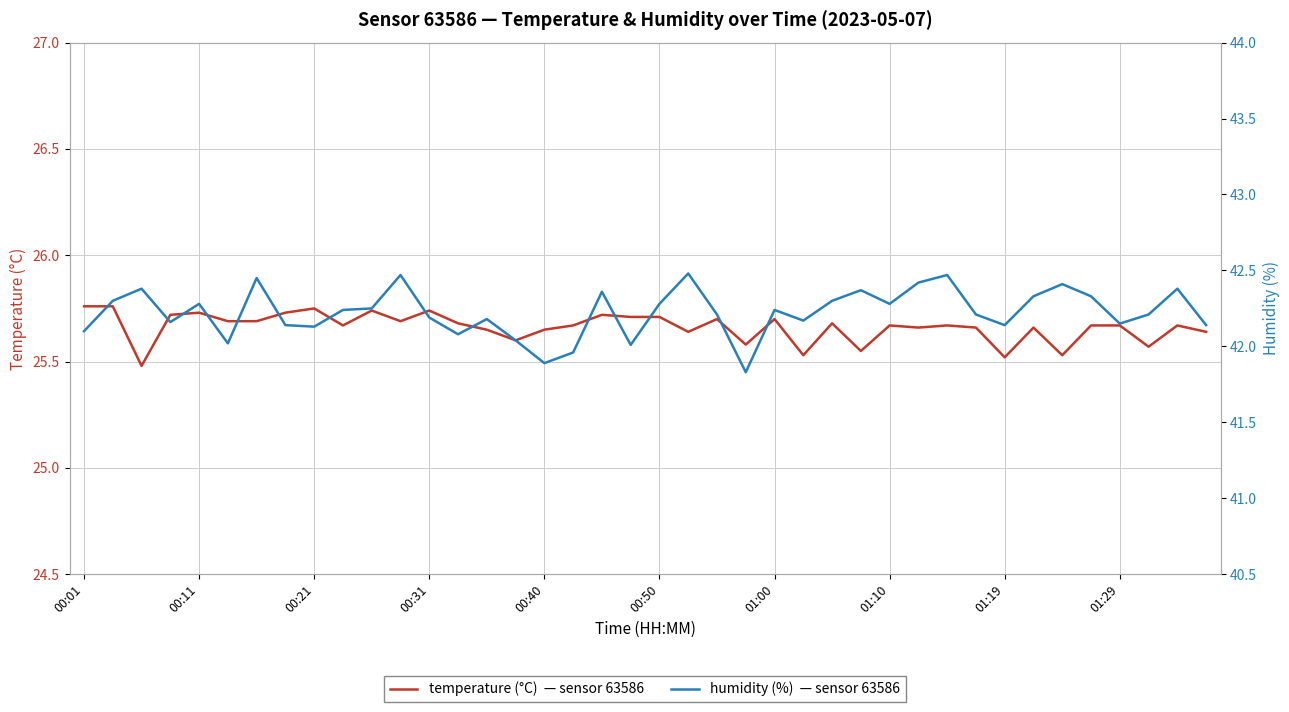

What is the total value across all series at 01:10?

68.0